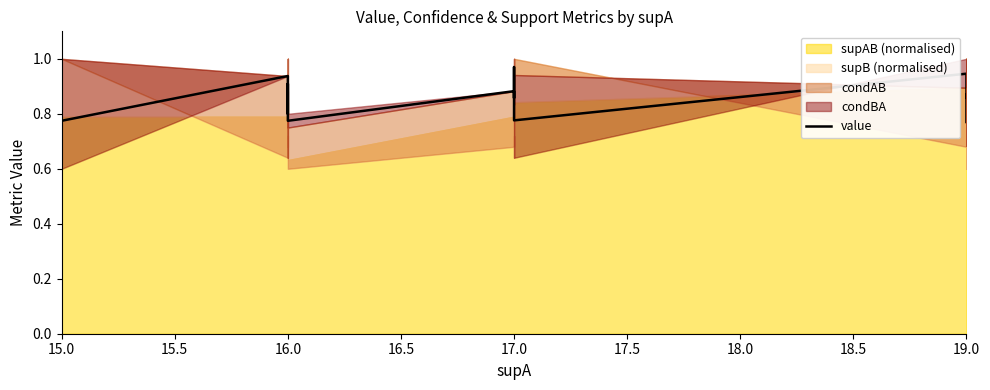

What is the difference between the maximum and minimum values?

0.2